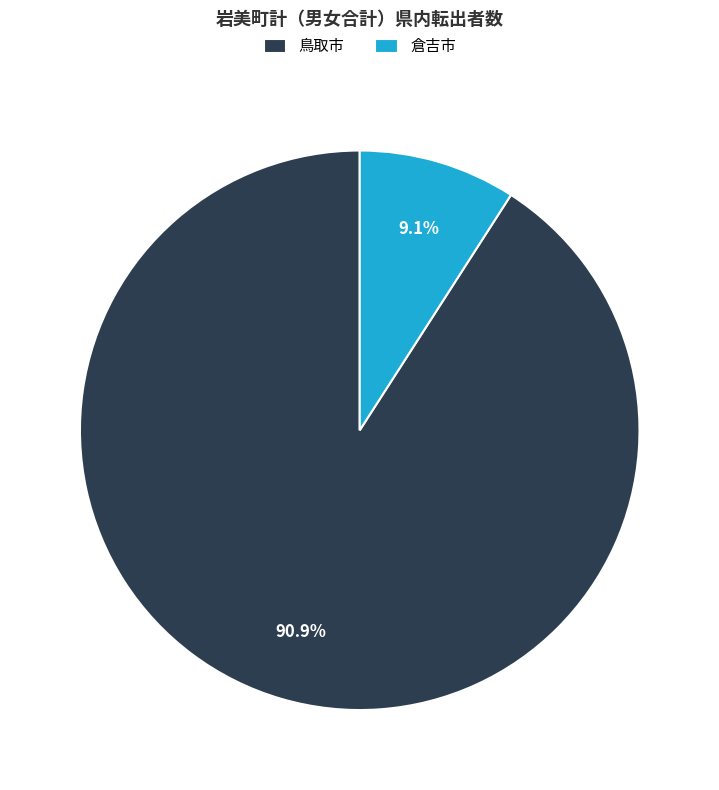

Which slice represents more than half of the pie?

鳥取市